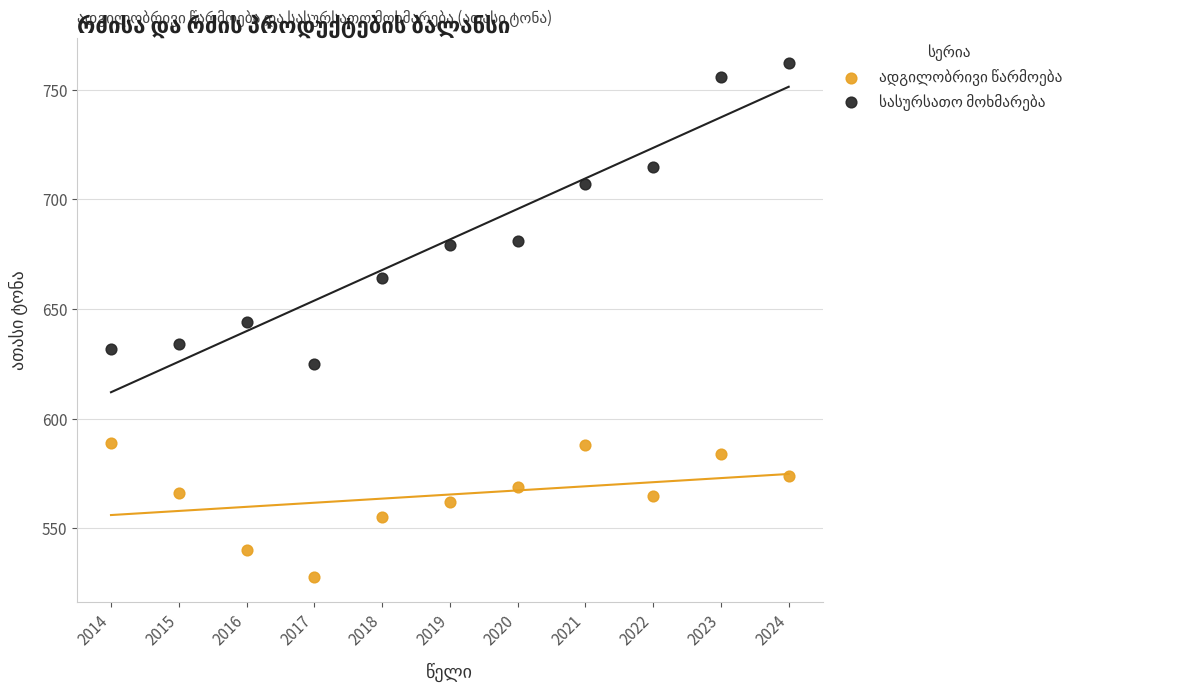

What is the X range (max minus min) for the scatter plot?

10